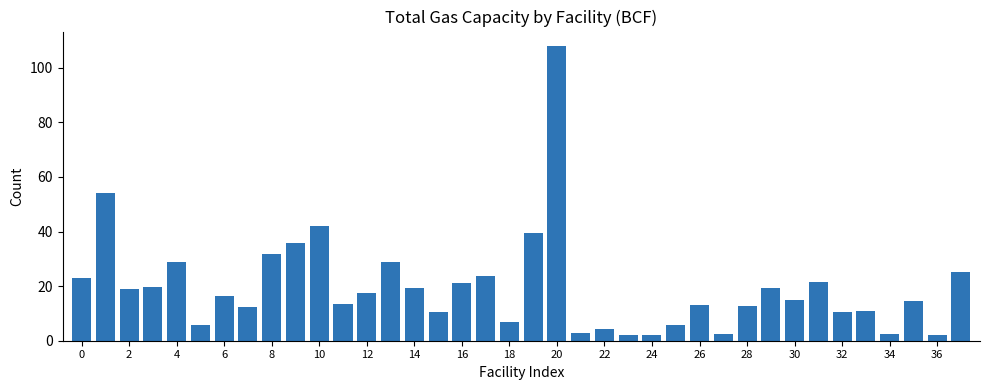

What is the difference between the second highest and second lowest values?

52.0